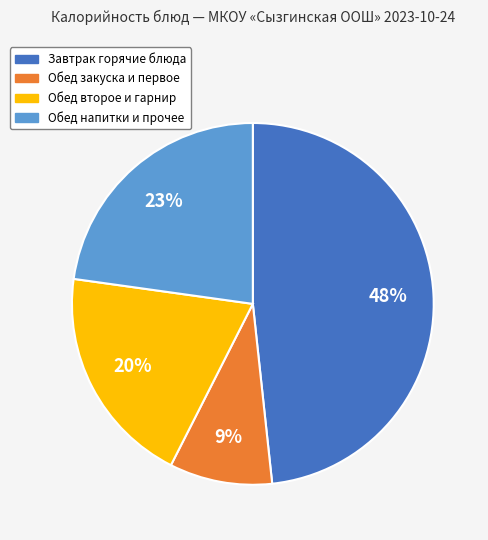

Count the number of slices in the pie.

4